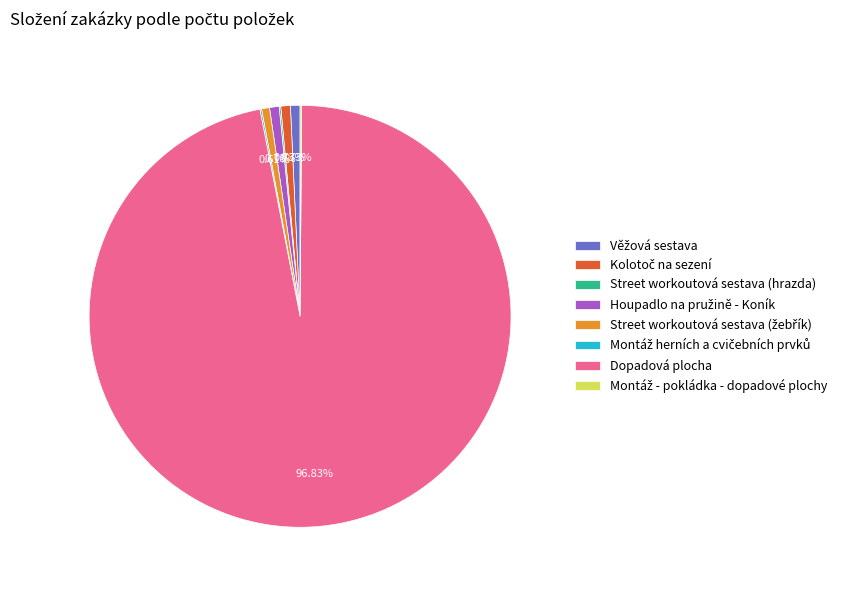

Which category has the biggest portion of the pie?

Dopadová plocha